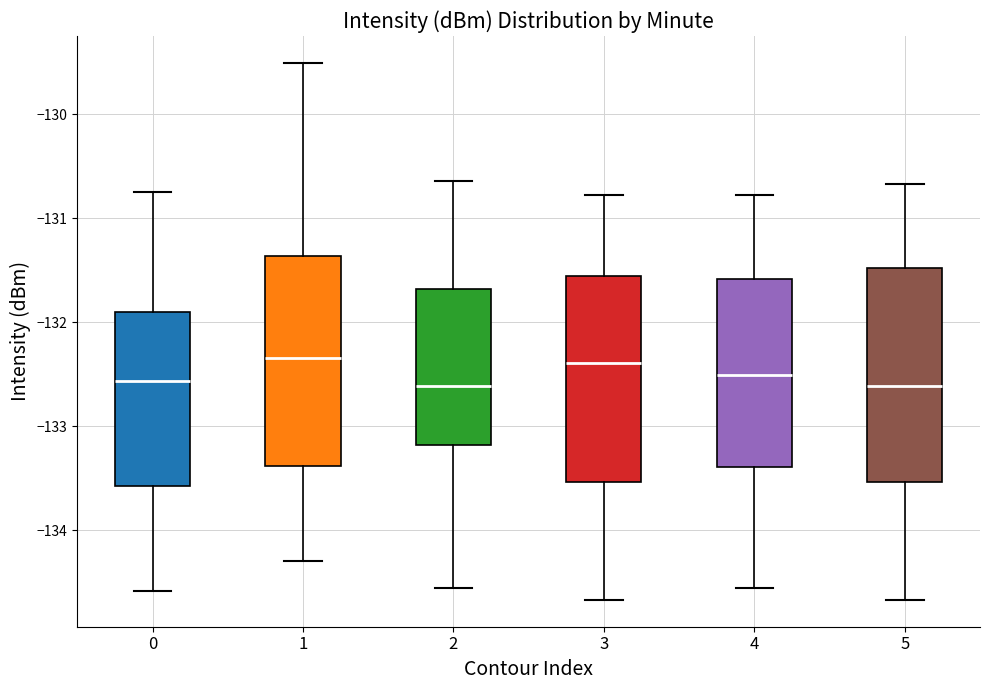

Reading left to right, read every box against the y-axis: the position of its median line, the range the box covers, and the ends of its whiskers. The values are not printed on the chart, so give them approximately, as read against the axis.

0: median -132.6, box -133.6 to -131.9, whiskers -134.6 to -130.7
1: median -132.3, box -133.4 to -131.4, whiskers -134.3 to -129.5
2: median -132.6, box -133.2 to -131.7, whiskers -134.6 to -130.6
3: median -132.4, box -133.5 to -131.6, whiskers -134.7 to -130.8
4: median -132.5, box -133.4 to -131.6, whiskers -134.6 to -130.8
5: median -132.6, box -133.5 to -131.5, whiskers -134.7 to -130.7